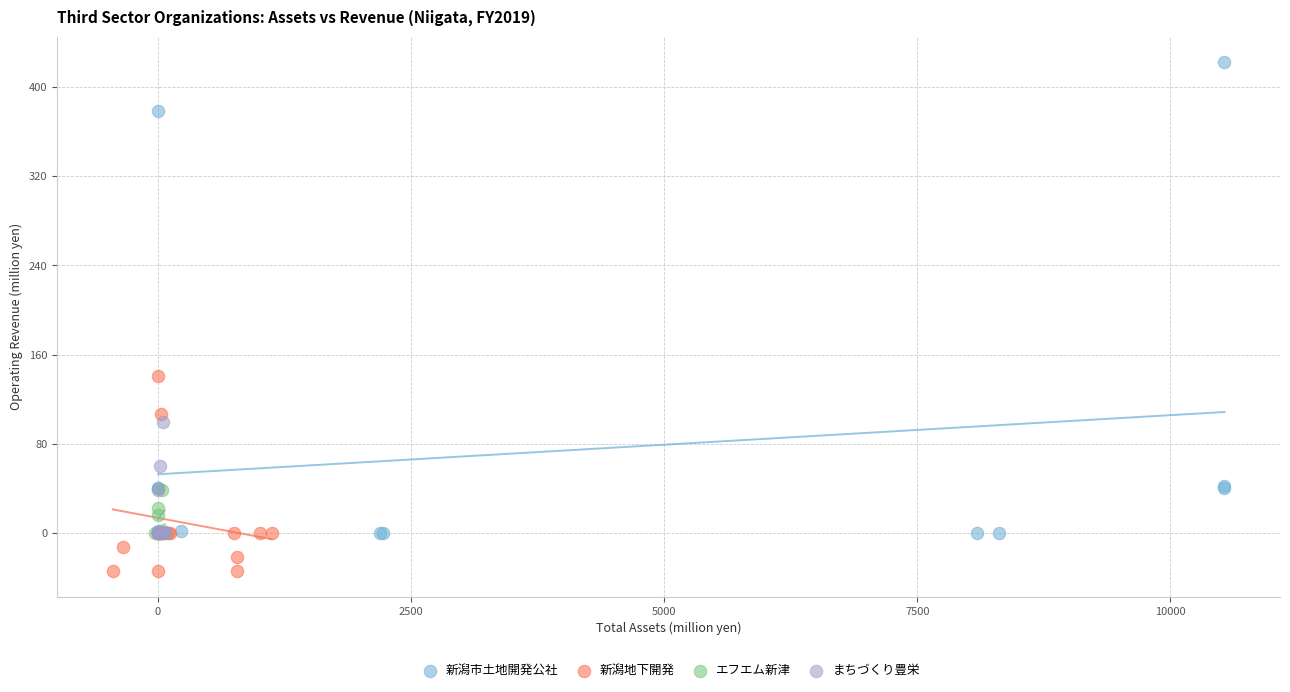

Which series reaches the minimum Y coordinate?

新潟地下開発